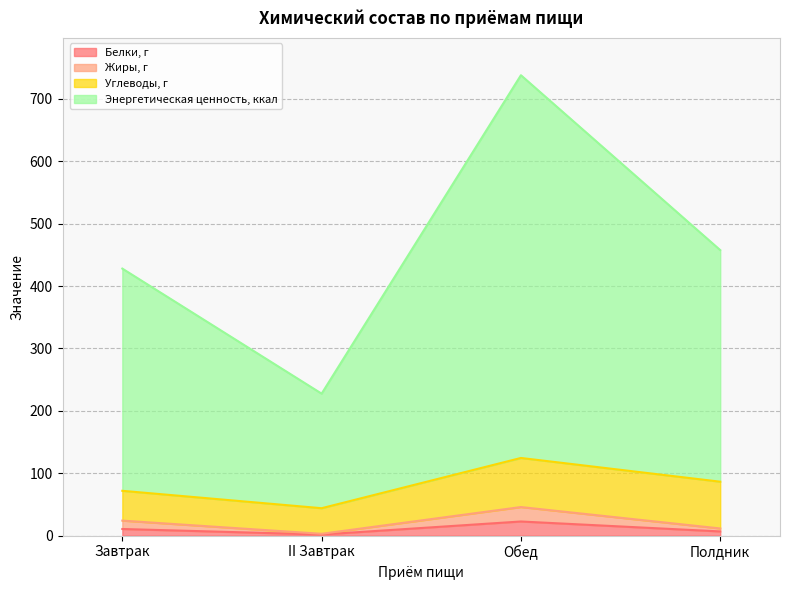

At which category is the sum across all series the highest?

Обед